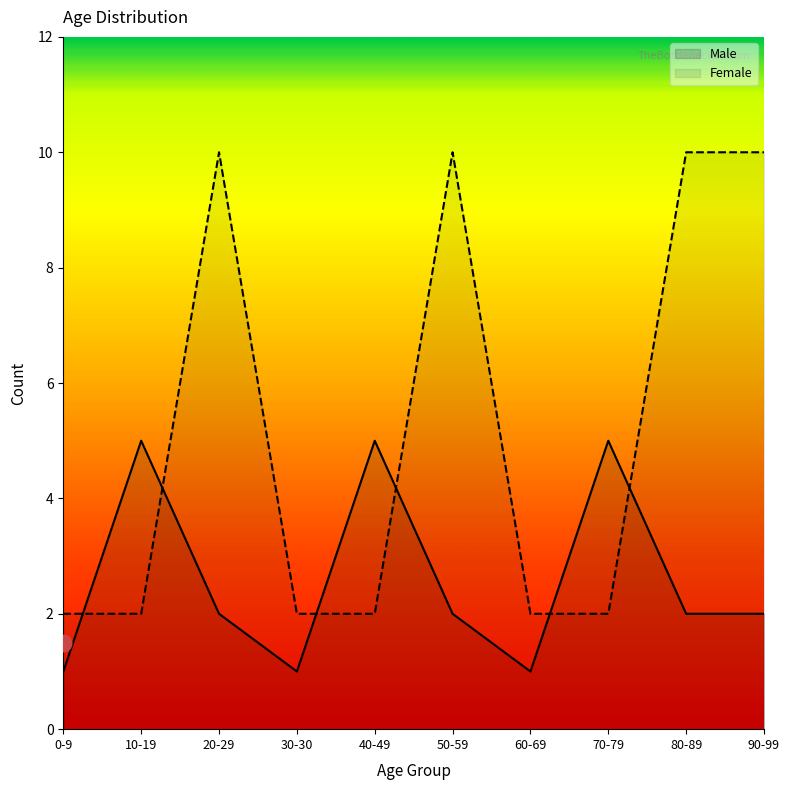

How many series are shown in this chart?

2